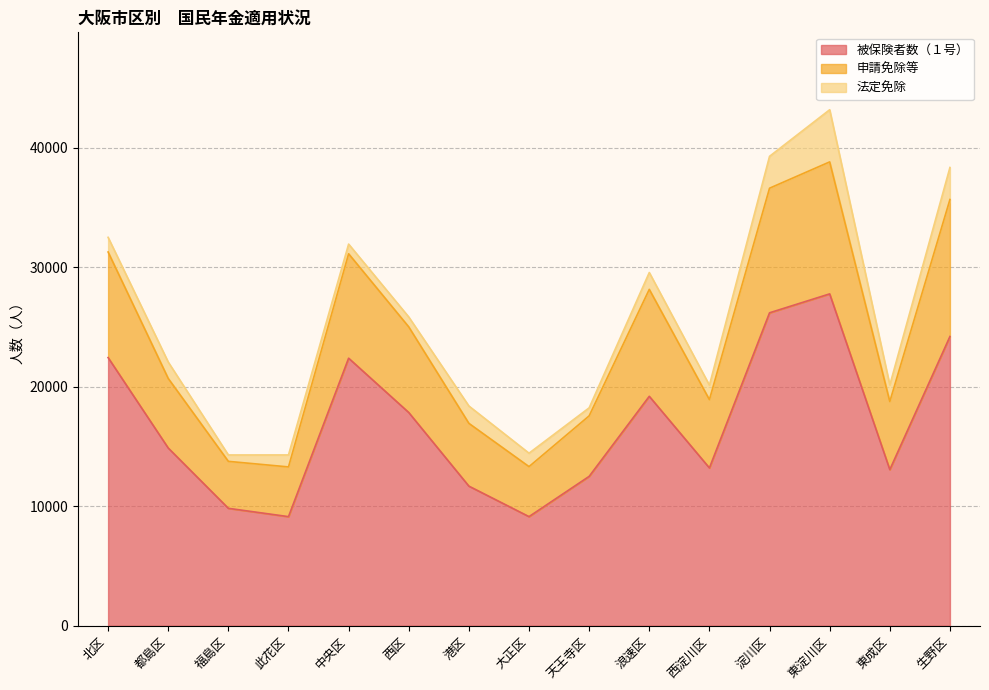

What are all the series names shown in the legend?

被保険者数（１号）, 申請免除等, 法定免除